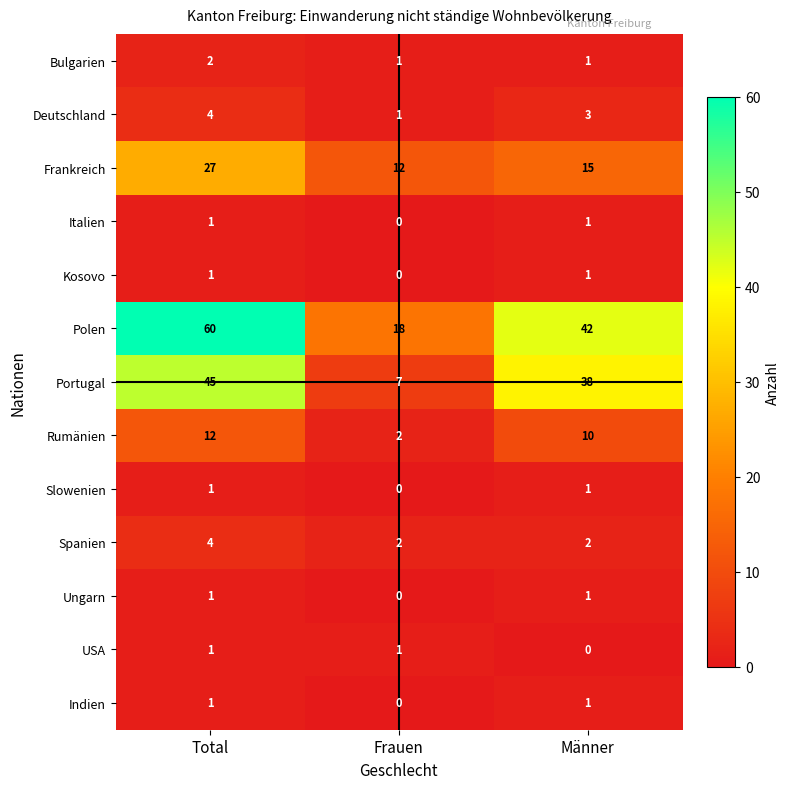

The Ungarn series shows 0 at Frauen. True or false?

True